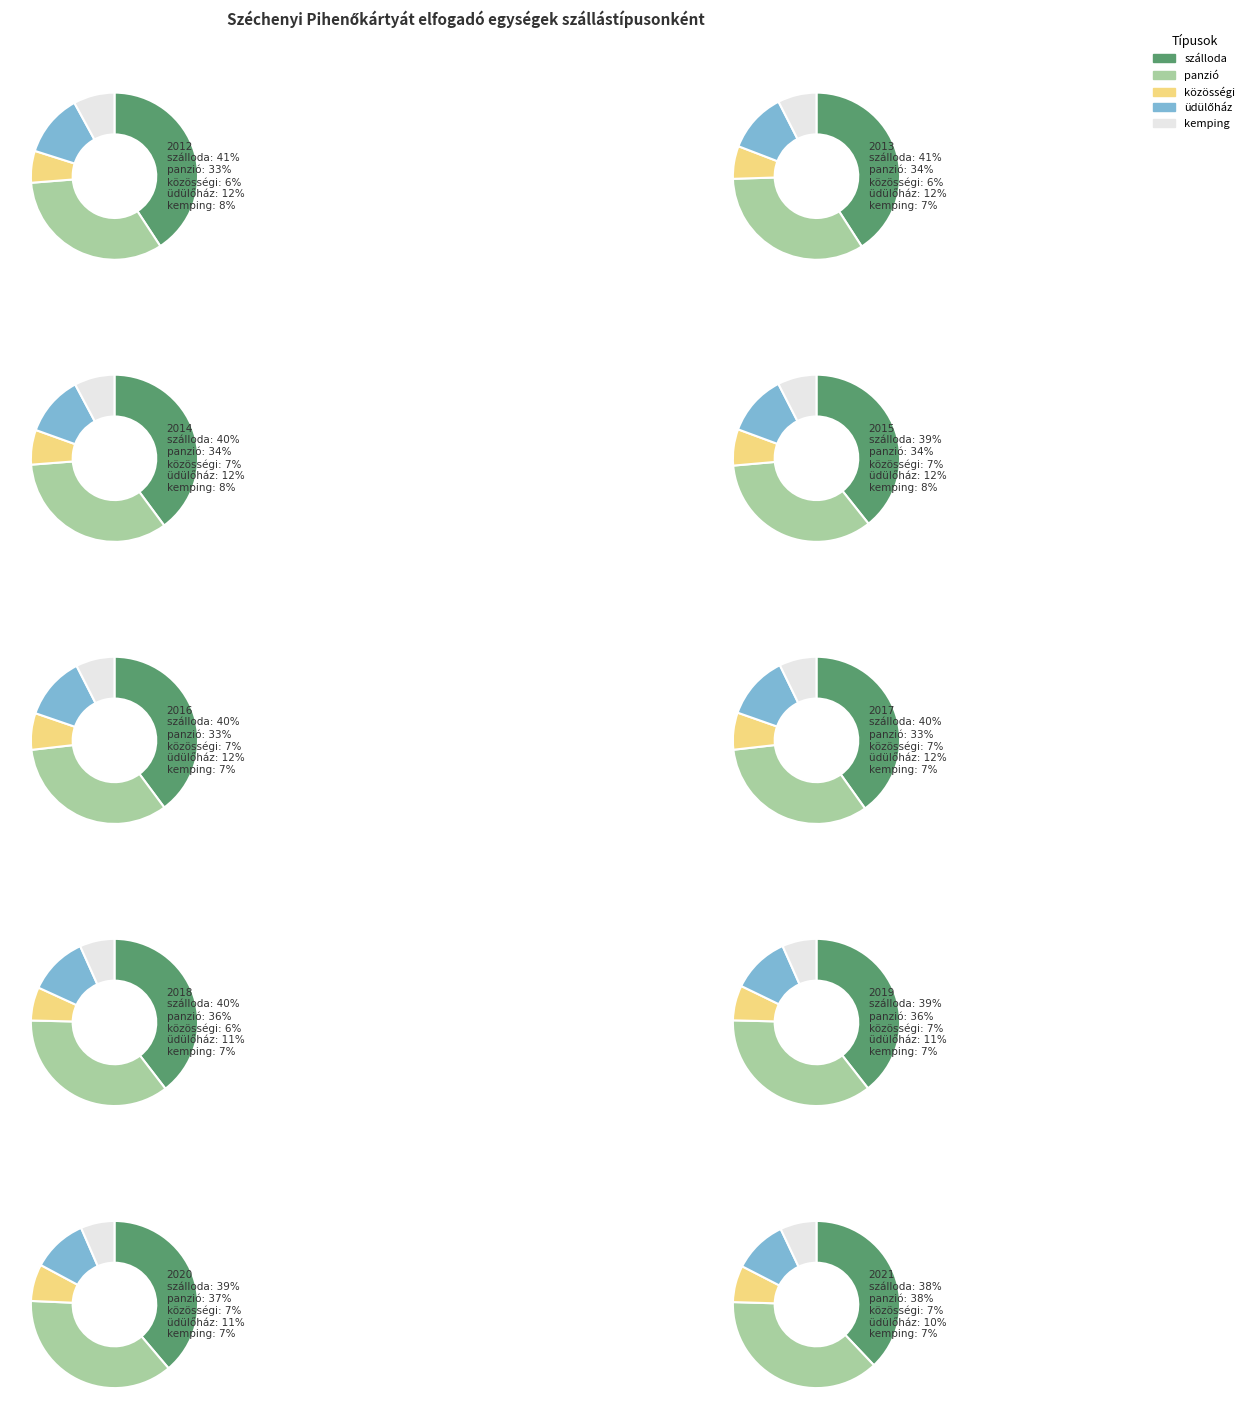

Which series has the largest range (max minus min)?

panzió